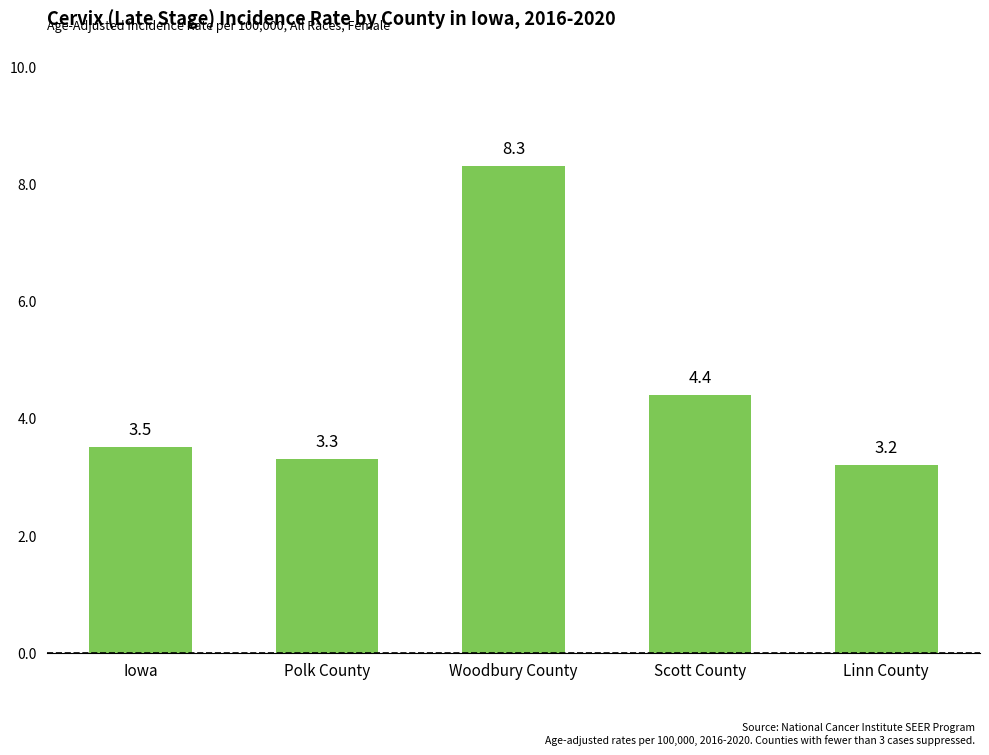

What is the label of the 5th bar from the left?

Linn County